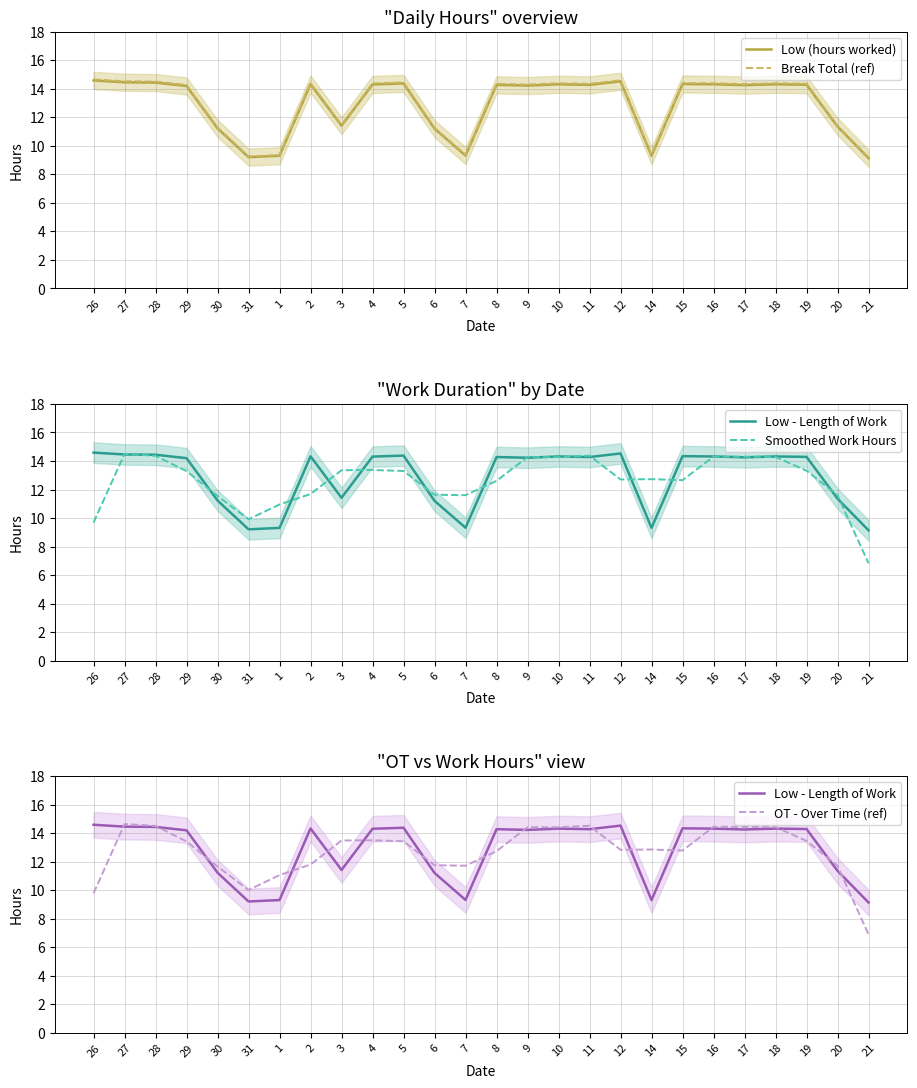

Reading left to right, extract all data points from this chart.

Low (hours worked): 14.6	14.5	14.4	14.2	11.2	9.2	9.3	14.3	11.4	14.3	14.4	11.2	9.3	14.3	14.2	14.3	14.3	14.5	9.3	14.3	14.3	14.3	14.3	14.3	11.4	9.1
Break Total (ref): 14.7	14.5	14.5	14.3	11.3	9.3	9.4	14.4	11.5	14.4	14.5	11.3	9.4	14.4	14.3	14.4	14.4	14.6	9.4	14.4	14.4	14.3	14.4	14.4	11.4	9.2
Low - Length of Work: 14.6	14.5	14.4	14.2	11.2	9.2	9.3	14.3	11.4	14.3	14.4	11.2	9.3	14.3	14.2	14.3	14.3	14.5	9.3	14.3	14.3	14.3	14.3	14.3	11.4	9.1
Smoothed Work Hours: 9.7	14.5	14.4	13.3	11.5	9.9	10.9	11.7	13.4	13.4	13.3	11.6	11.6	12.6	14.3	14.3	14.4	12.7	12.7	12.7	14.3	14.3	14.3	13.3	11.6	6.8
OT - Over Time (ref): 9.8	14.6	14.5	13.4	11.7	10.0	11.1	11.8	13.5	13.5	13.4	11.8	11.7	12.7	14.4	14.4	14.5	12.8	12.9	12.8	14.4	14.4	14.4	13.5	11.7	6.9